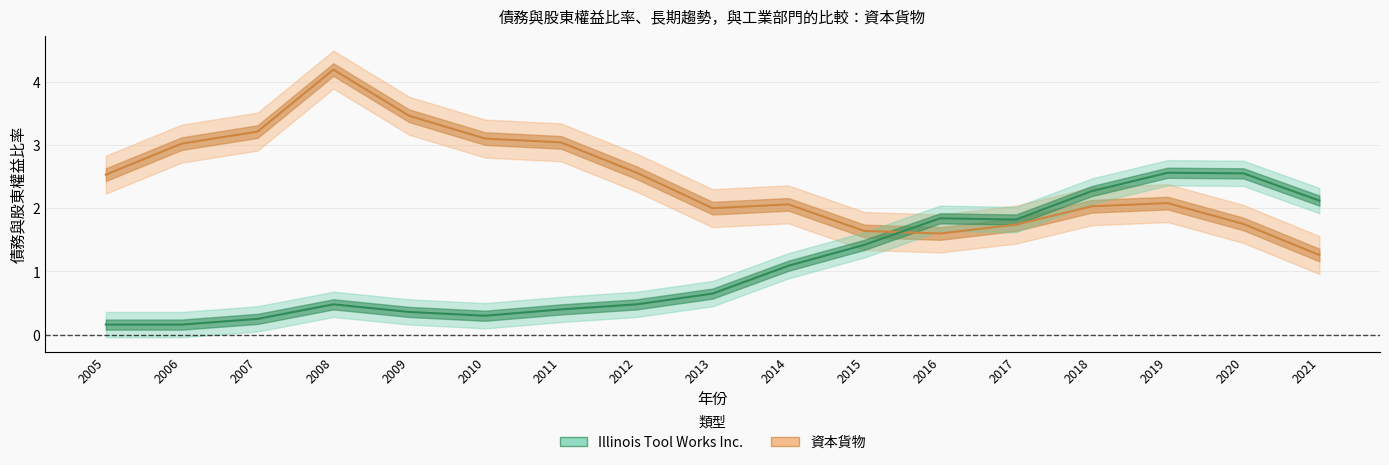

What is the difference between the second highest and second lowest values in the Illinois Tool Works Inc. series?

2.4